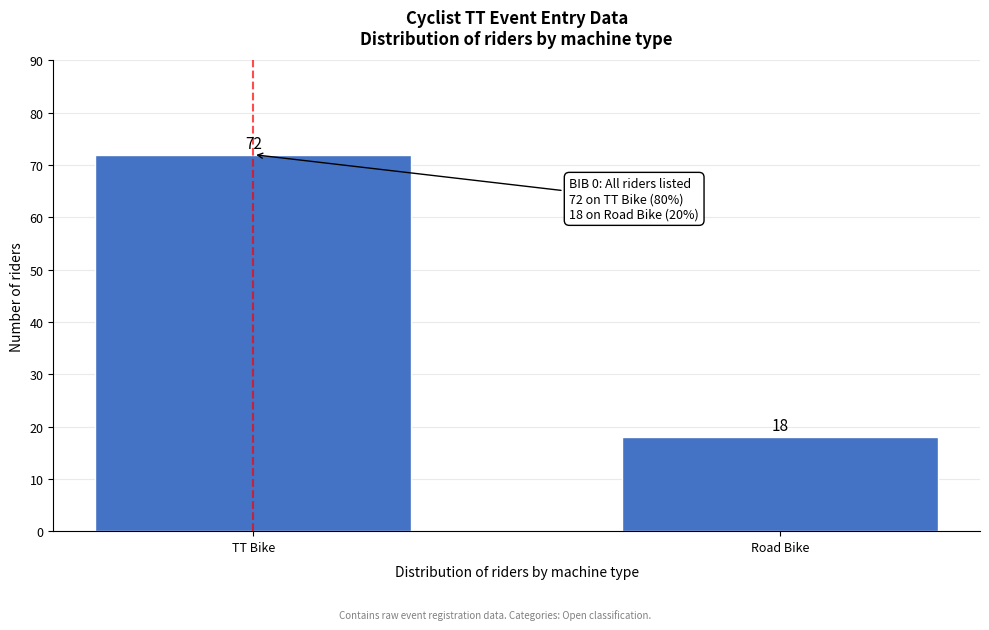

Reading left to right, transcribe all the data shown in this chart.

72	18